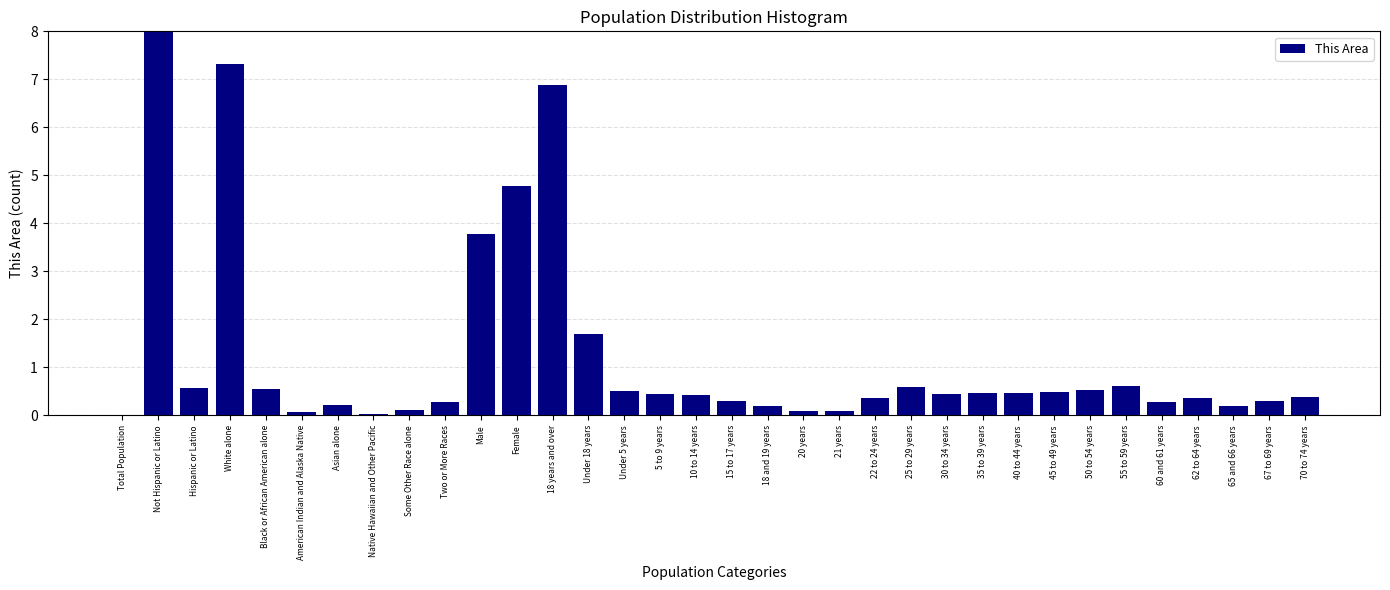

The value at 22 to 24 years is 0.4. True or false?

True